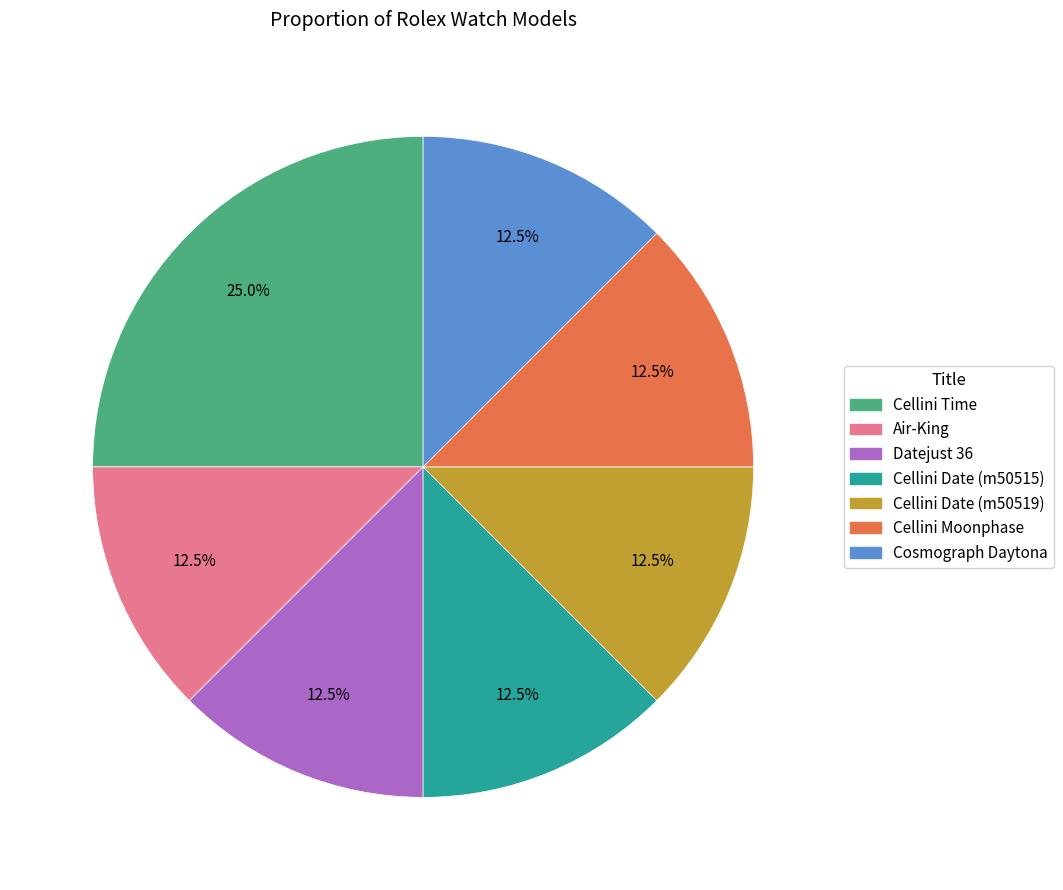

Is there a majority slice in this chart?

No